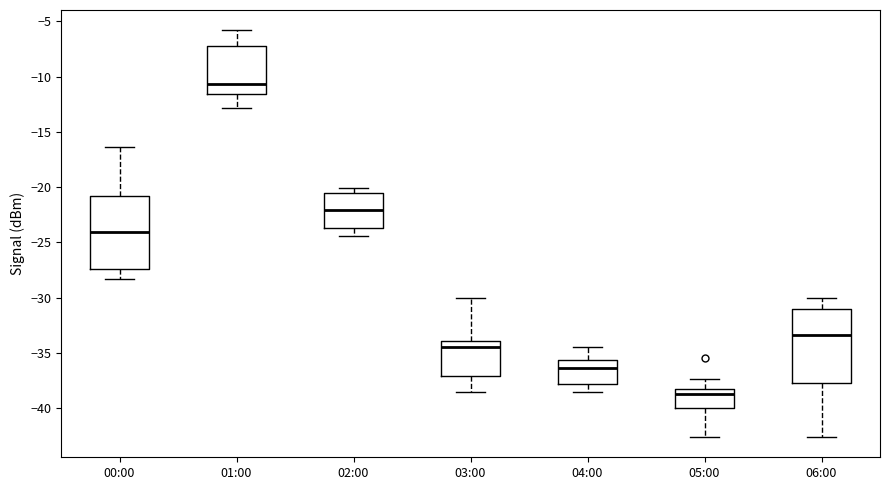

Reading left to right, transcribe this box plot: for each box, give where its median line is, the range the box spans, and where its two whiskers end, as read against the y-axis. The values are not printed on the chart, so give them approximately, as read against the axis.

00:00: median -24.0, box -27.5 to -21.0, whiskers -28.5 to -16.5
01:00: median -10.5, box -11.5 to -7.0, whiskers -13.0 to -6.0
02:00: median -22.0, box -23.5 to -20.5, whiskers -24.5 to -20.0
03:00: median -34.5, box -37.0 to -34.0, whiskers -38.5 to -30.0
04:00: median -36.5, box -38.0 to -35.5, whiskers -38.5 to -34.5
05:00: median -38.5, box -40.0 to -38.0, whiskers -42.5 to -37.5
06:00: median -33.5, box -37.5 to -31.0, whiskers -42.5 to -30.0